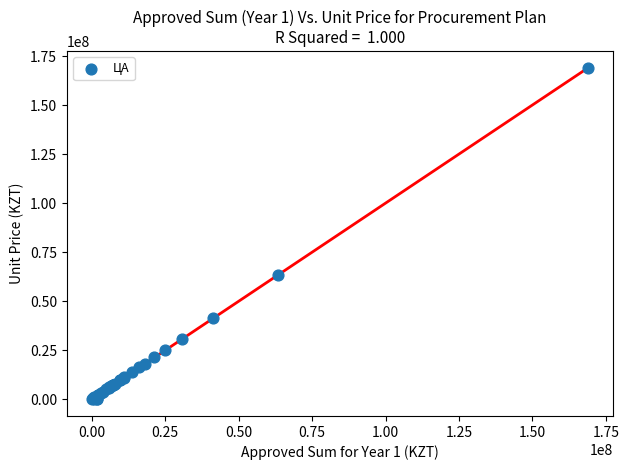

What Y value in the scatter plot is closest to 84500007?

63491507.1